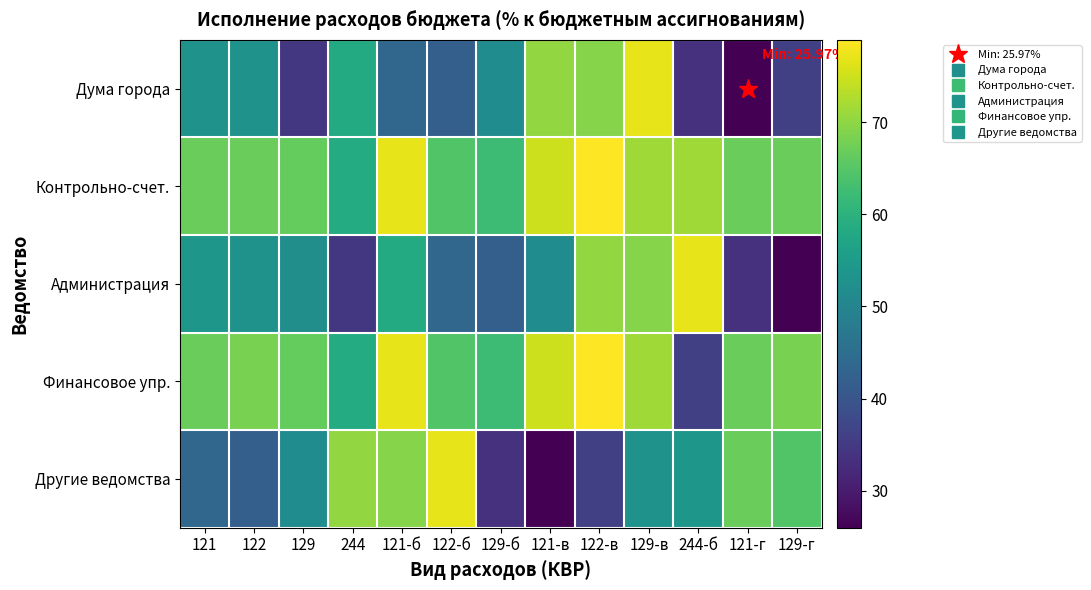

Between 121-в and 122, which is larger?

121-в